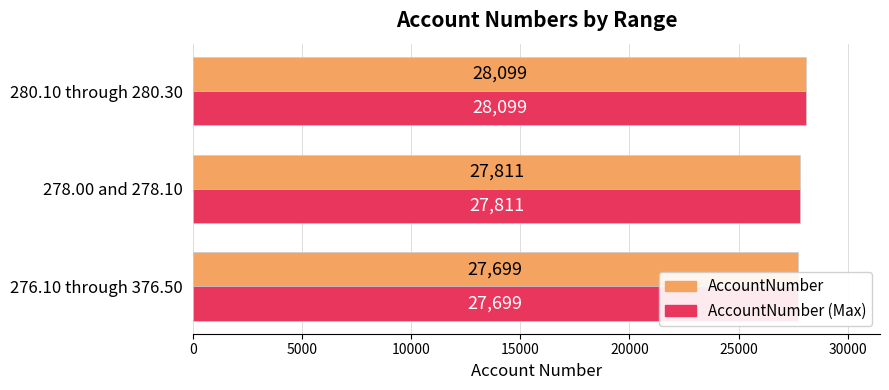

True or false: AccountNumber has a value of 16990 at 278.00 and 278.10.

False